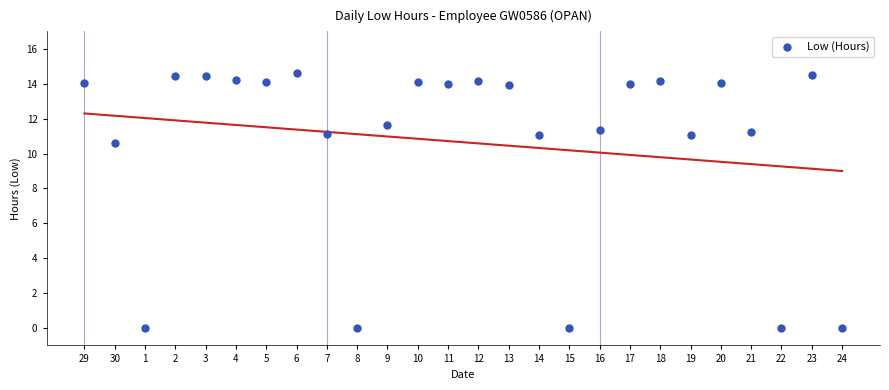

What is the range of Y values (max minus min)?

14.6